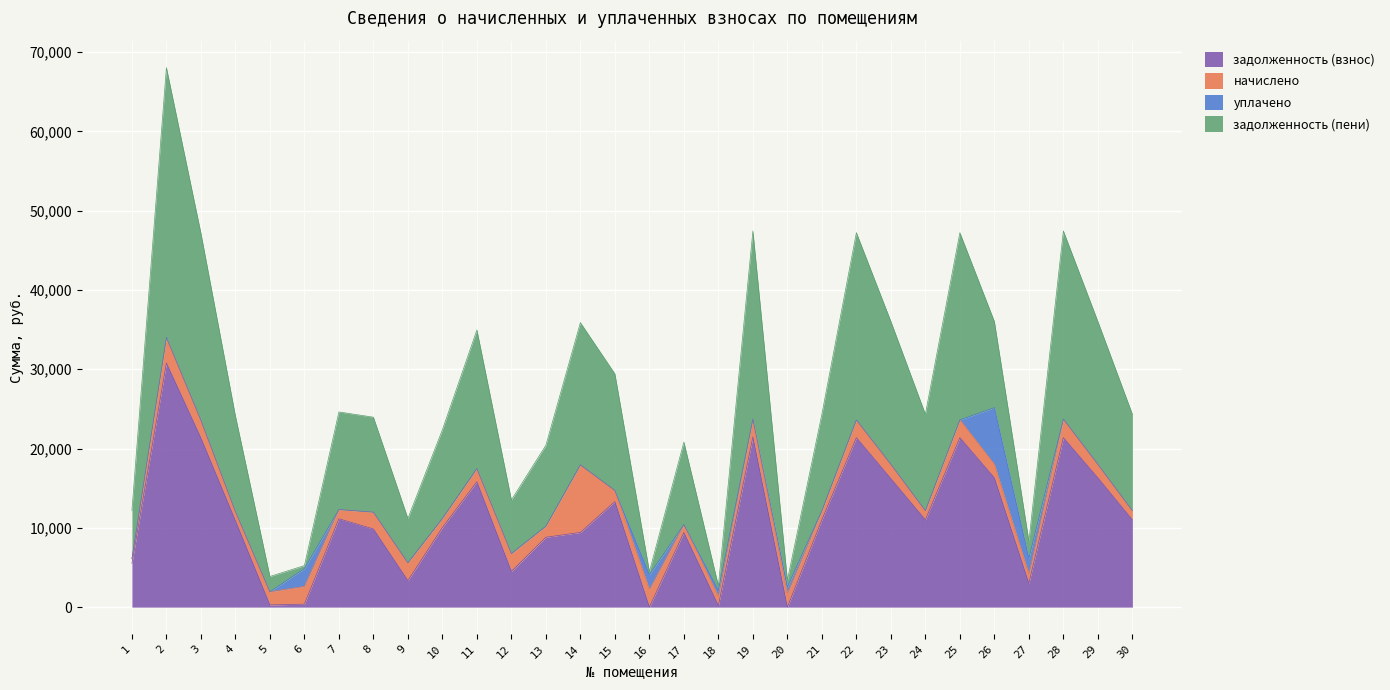

True or false: задолженность (взнос) and задолженность (пени) intersect in this chart.

False